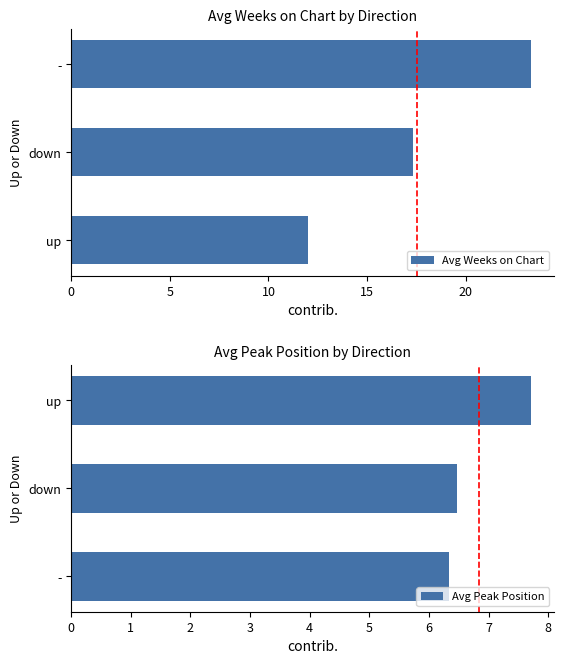

What is the approximate value of Avg Peak Position at -?

6.3